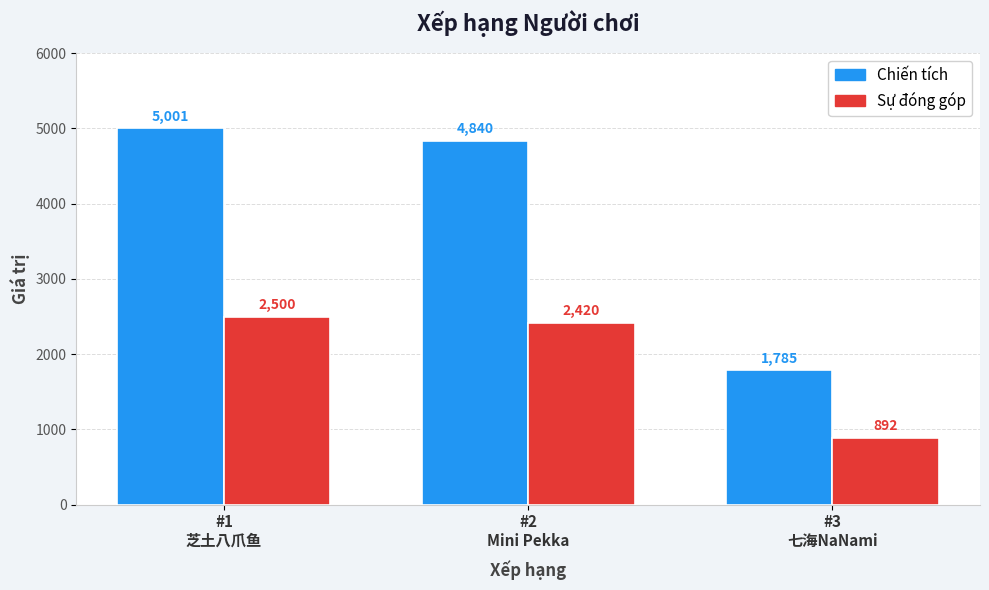

What is the total value across all series at #2
Mini Pekka?

7260